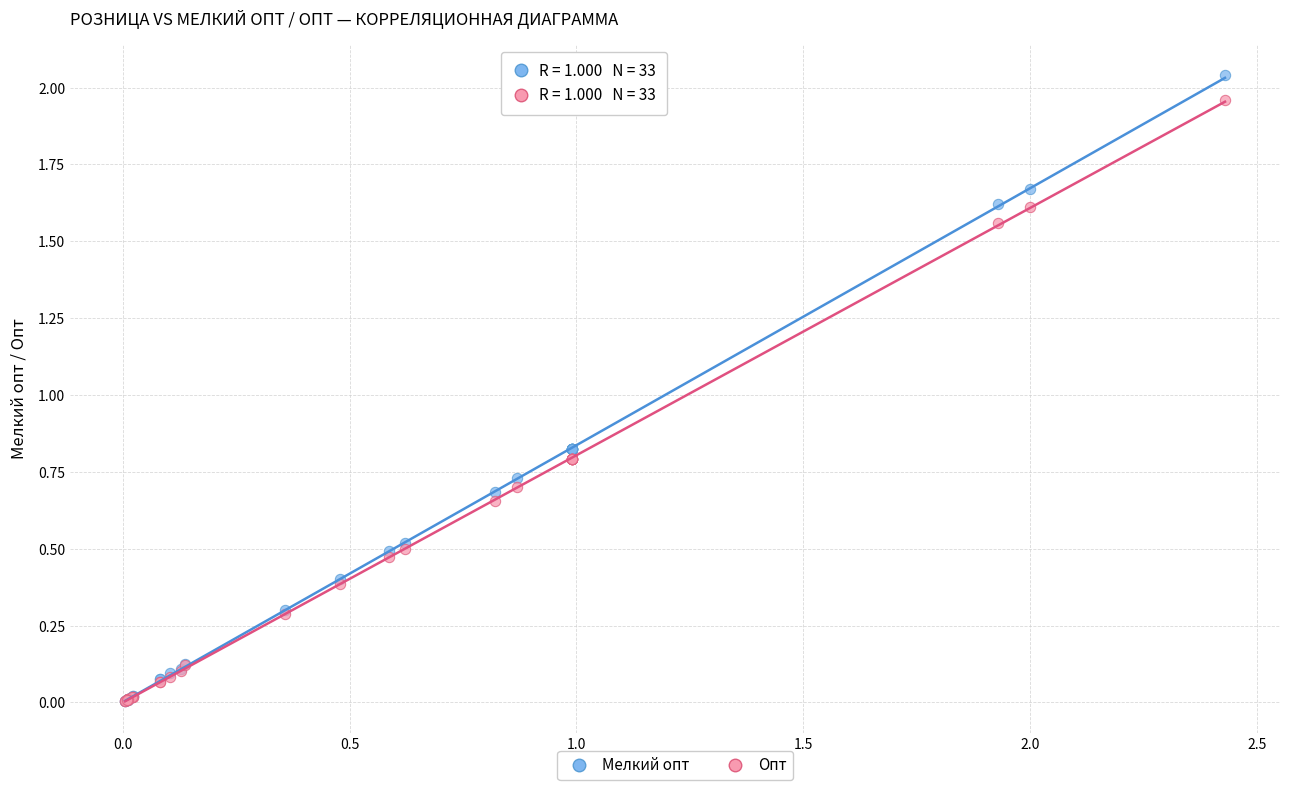

What are all the series names shown in the legend?

Мелкий опт, Опт